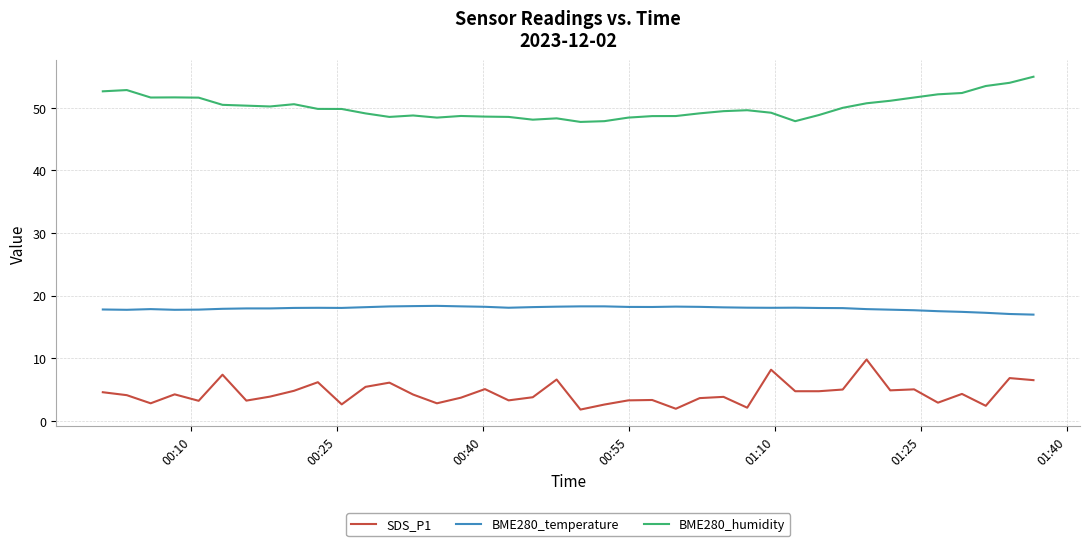

Is this an area chart (filled region under the line)?

No